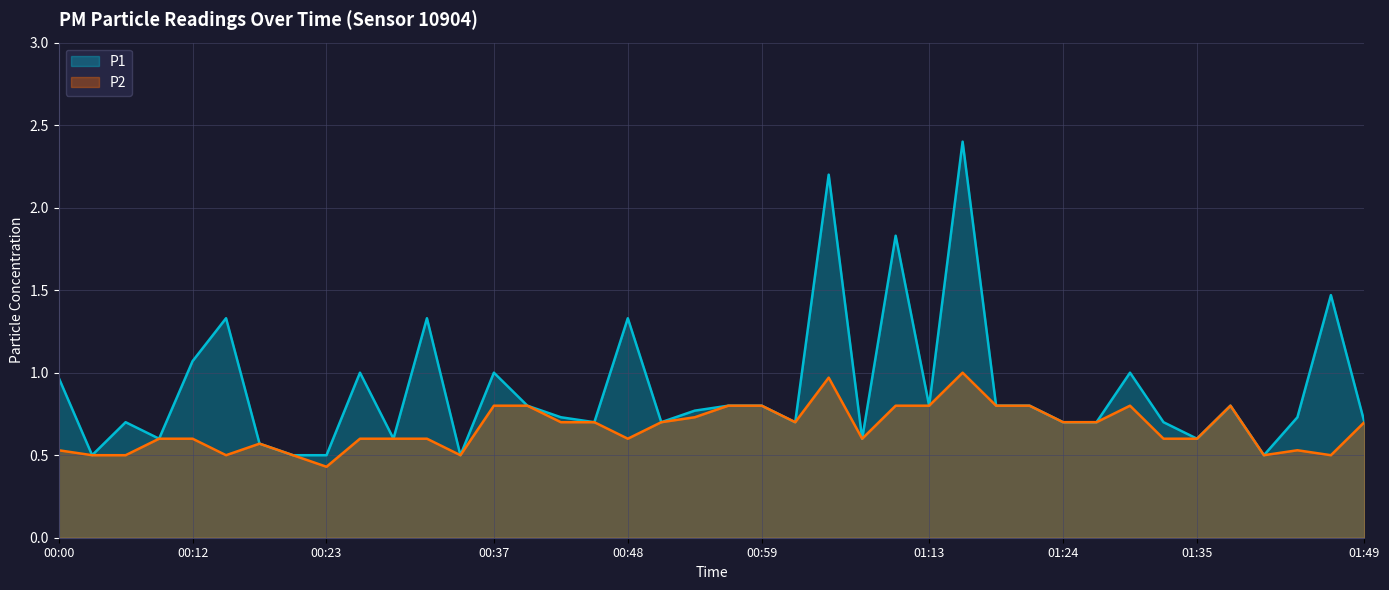

Rank the series by their average value, from lowest to highest.

P2, P1